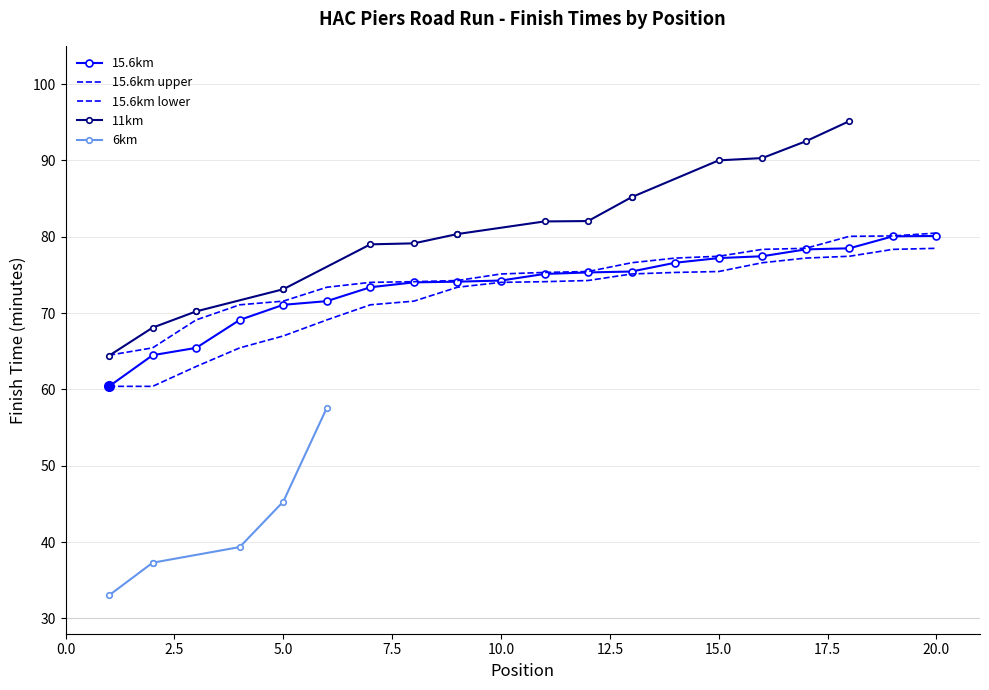

What is the approximate value of 15.6km_times at 2?

64.5